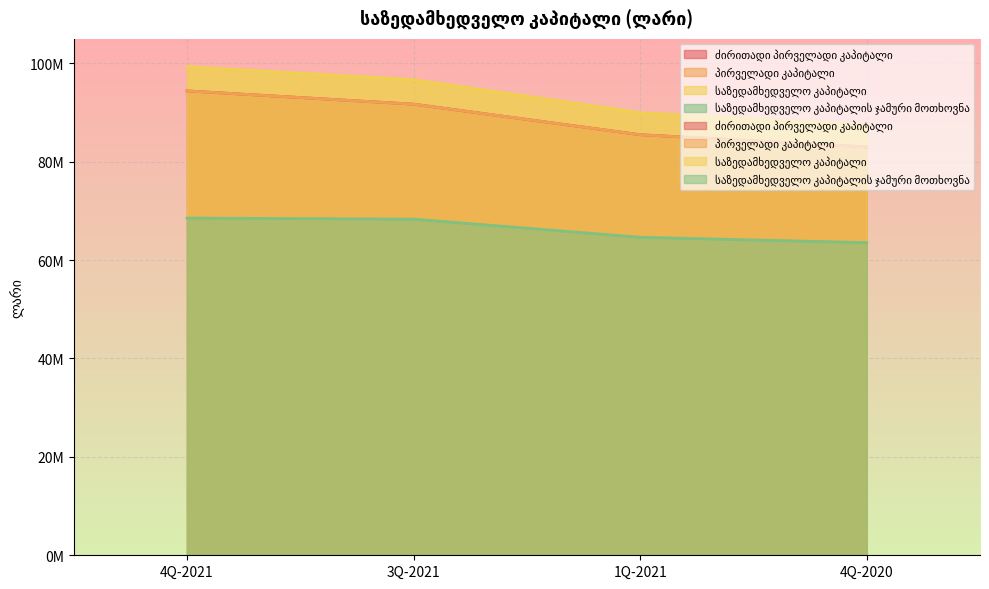

What position from the right is 4Q-2020?

1